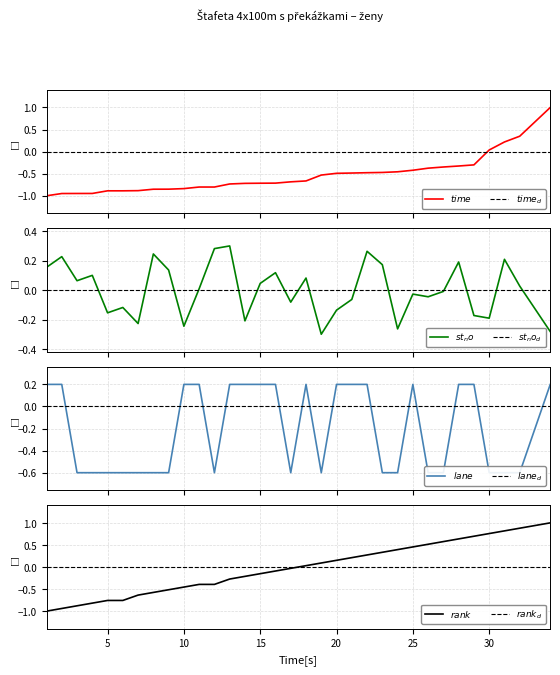

What is the value of the lane point at the 14th from the left?

0.2